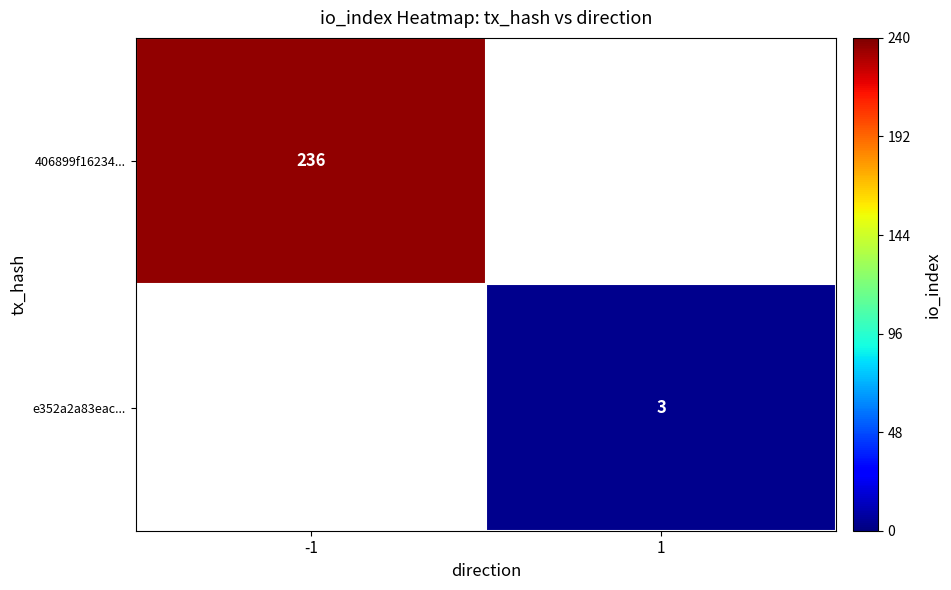

The 406899f16234... series shows 236 at -1. True or false?

True